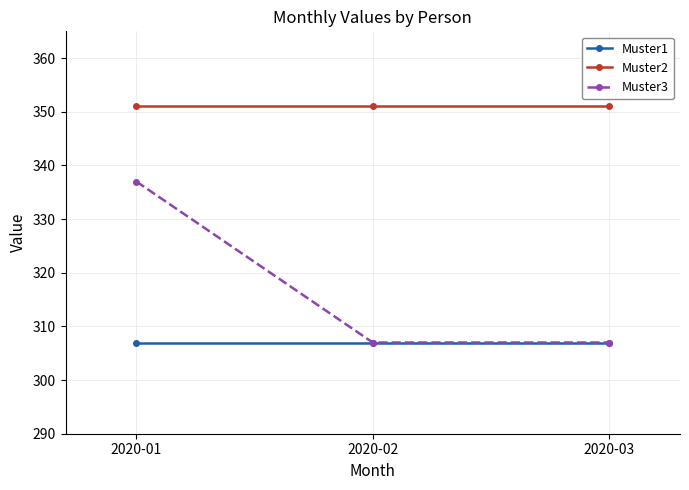

What is the greatest value displayed?

351